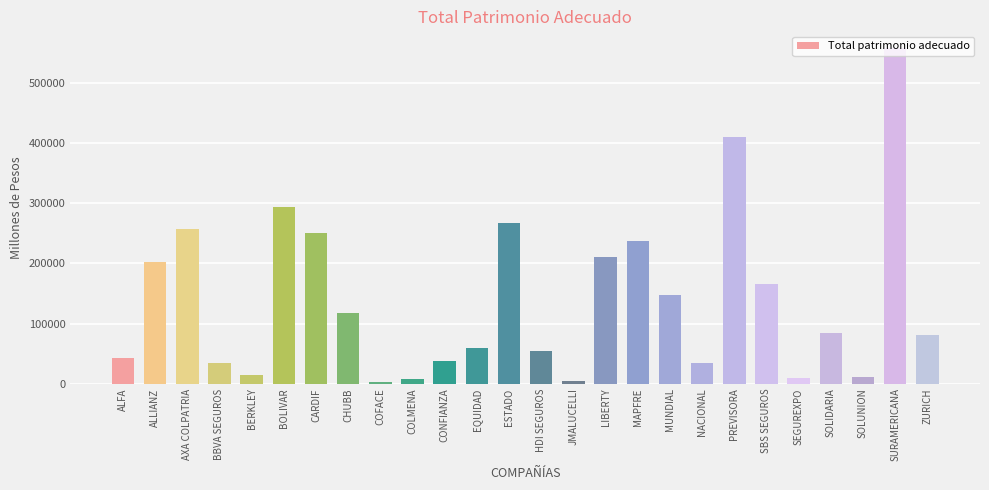

Which has a higher value, COLMENA or ALLIANZ?

ALLIANZ